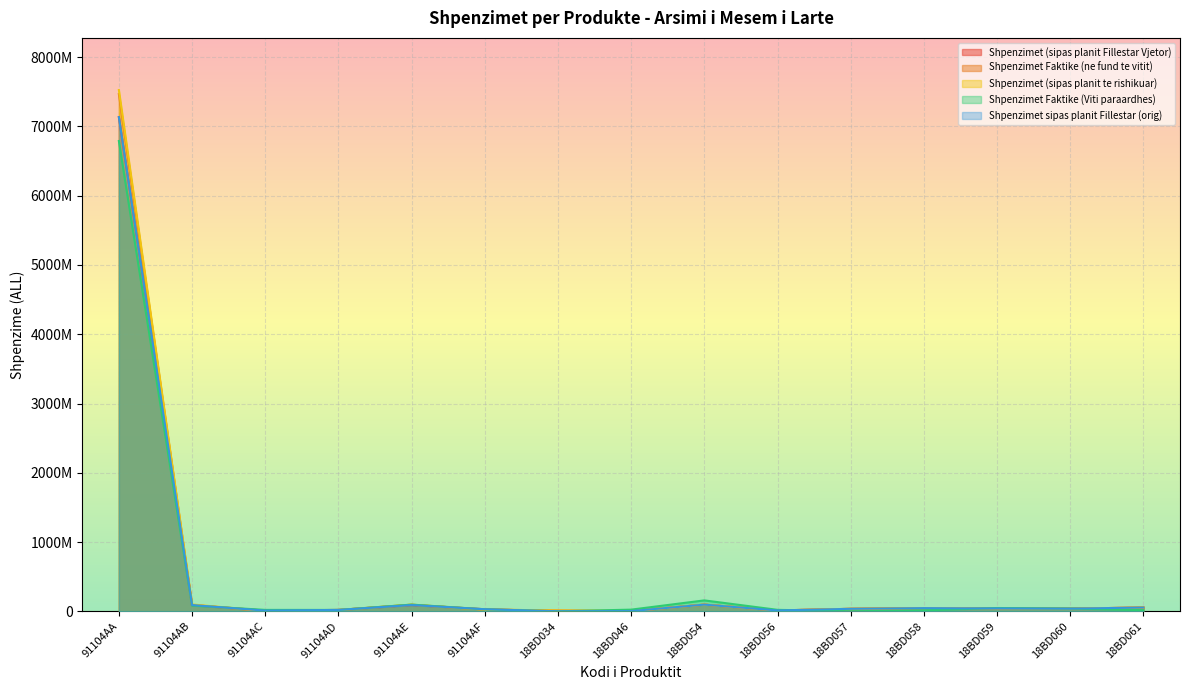

Is the value of Shpenzimet Faktike (Viti paraardhes) at 91104AE greater than the value of Shpenzimet (sipas planit te rishikuar) at 18BD054?

Yes